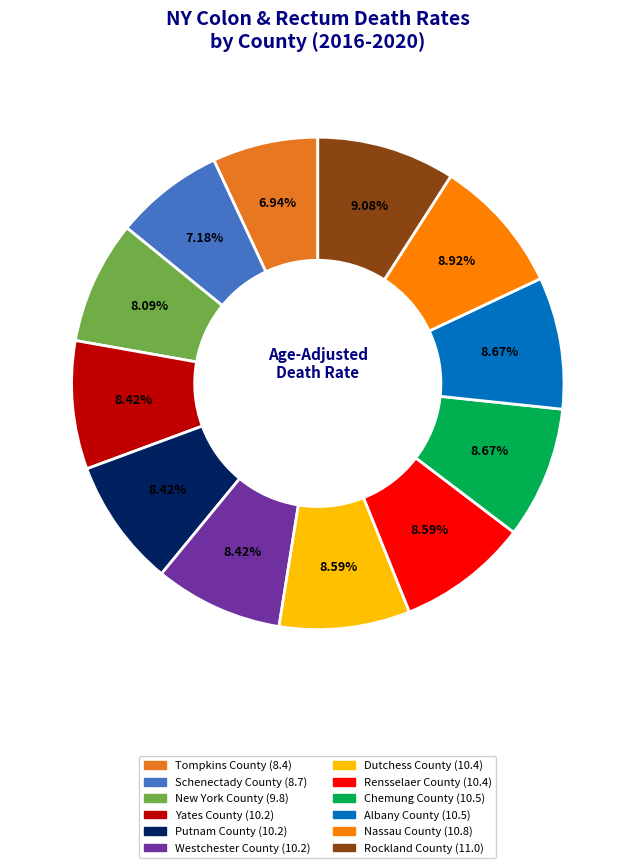

To the nearest percent, what is the combined percentage of Schenectady County and New York County?

15%